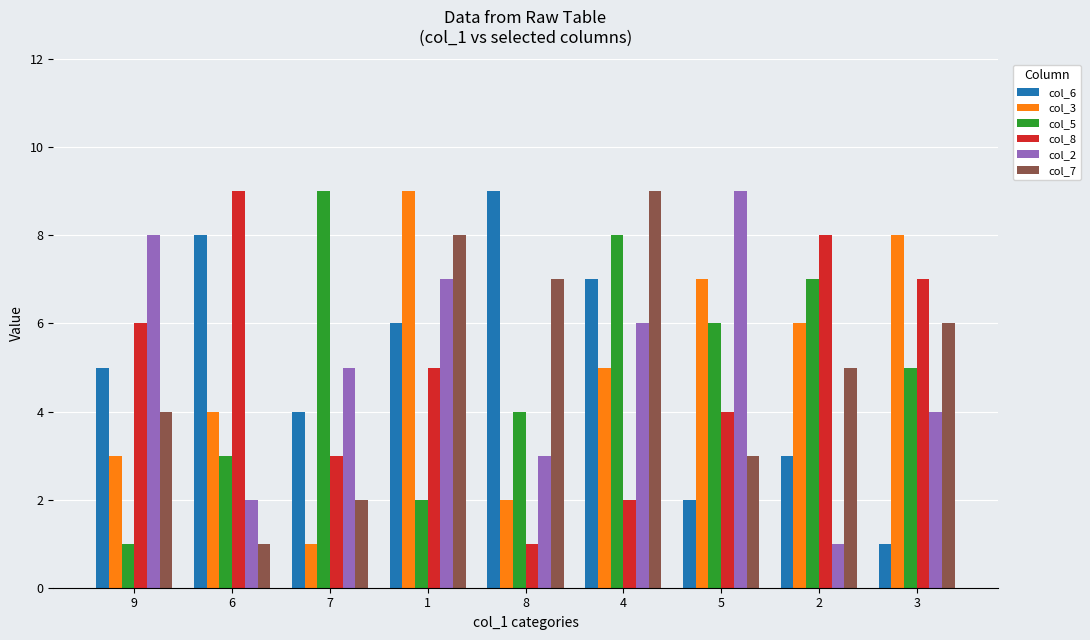

Which series changed the most between 9 and 5?

col_5